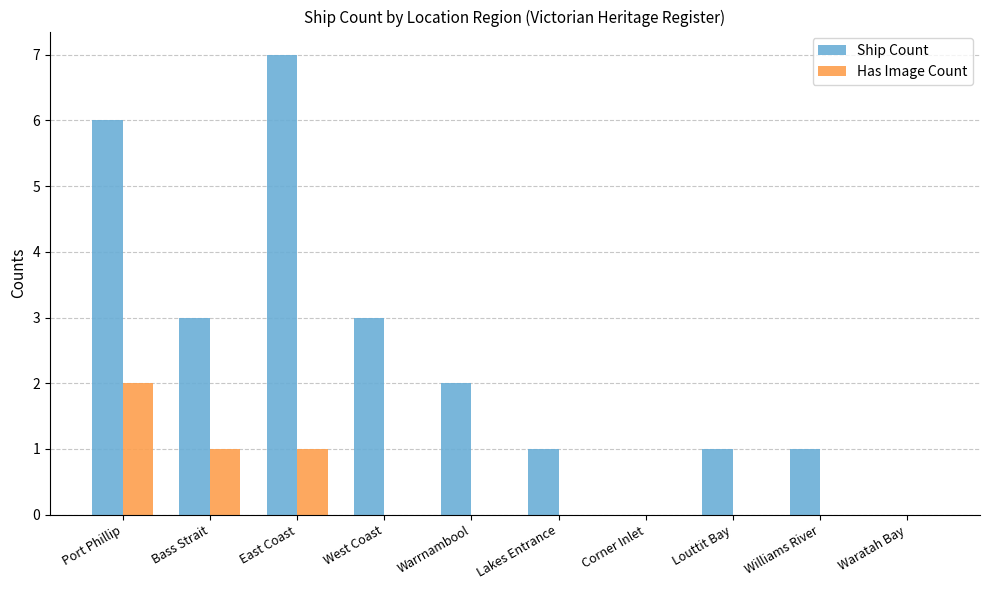

How many Ship Count values are between 1 and 3?

6